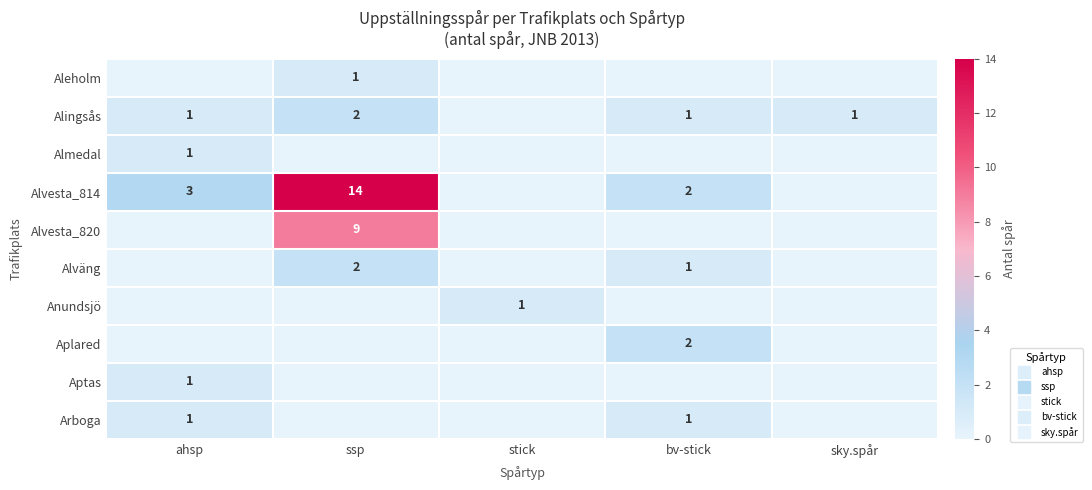

True or false: Aplared has a value of 0 at sky.spår.

True